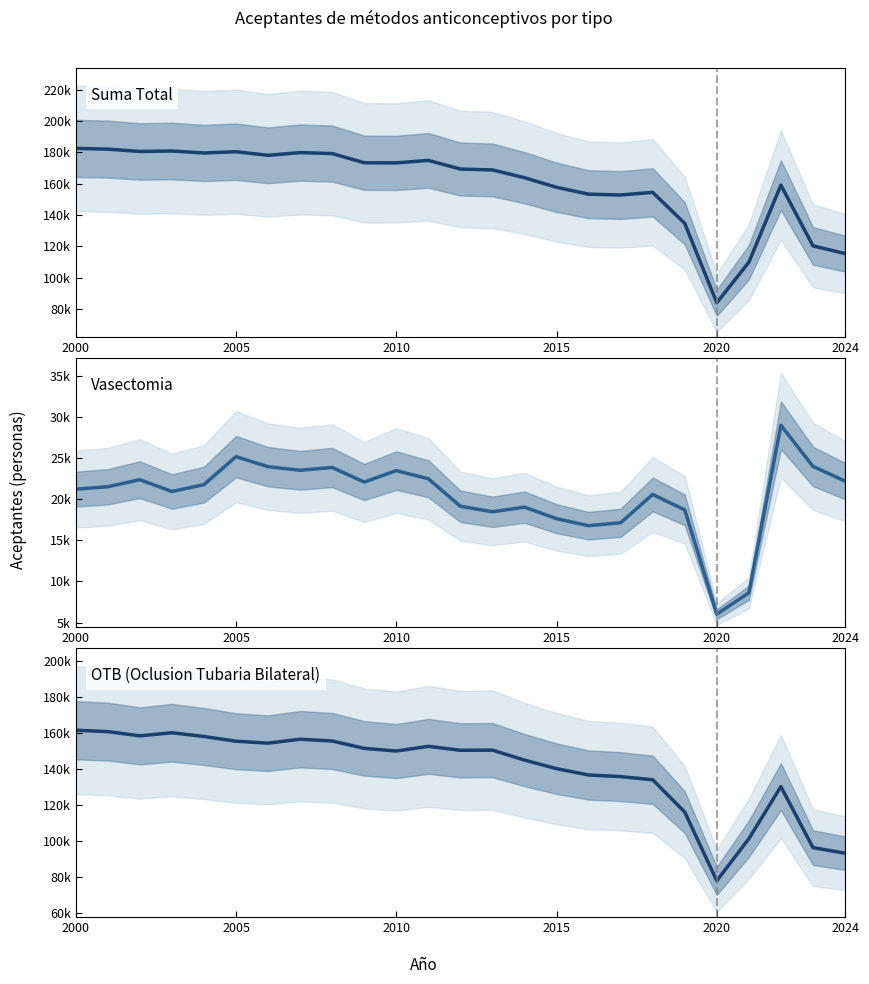

Reading left to right, list all the values displayed in this chart.

Suma Total: 182599	182114	180630	180906	179661	180454	178155	179903	179265	173399	173309	174913	169389	168810	163842	157692	153320	152786	154475	134673	83887	109805	159092	120254	115363
Vasectomia: 21232	21526	22386	20950	21785	25190	23964	23531	23873	22098	23489	22500	19155	18484	19044	17646	16789	17147	20590	18714	6030	8620	29007	24008	22212
OTB (Oclusion Tubaria Bilateral): 161367	160588	158244	159956	157876	155264	154191	156372	155392	151301	149820	152413	150234	150326	144798	140046	136531	135639	133885	115959	77857	101185	130085	96246	93151